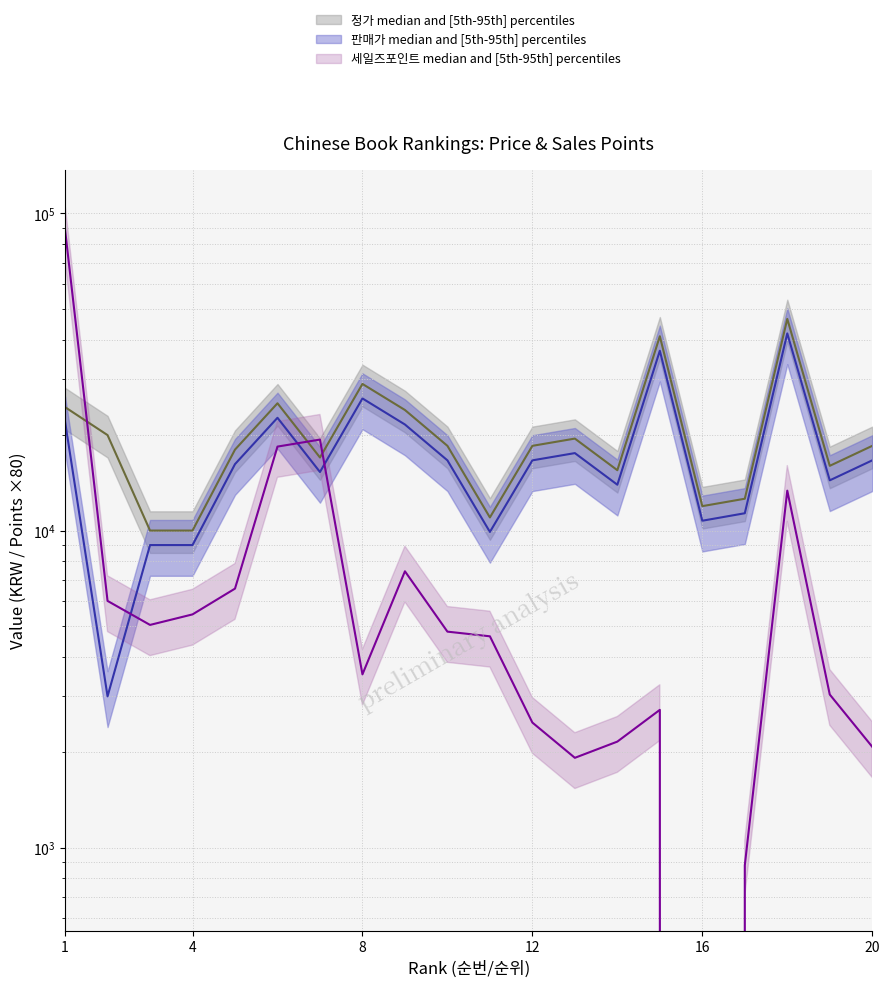

Between which two adjacent categories do 세일즈포인트 and 정가 first intersect?

1 and 2